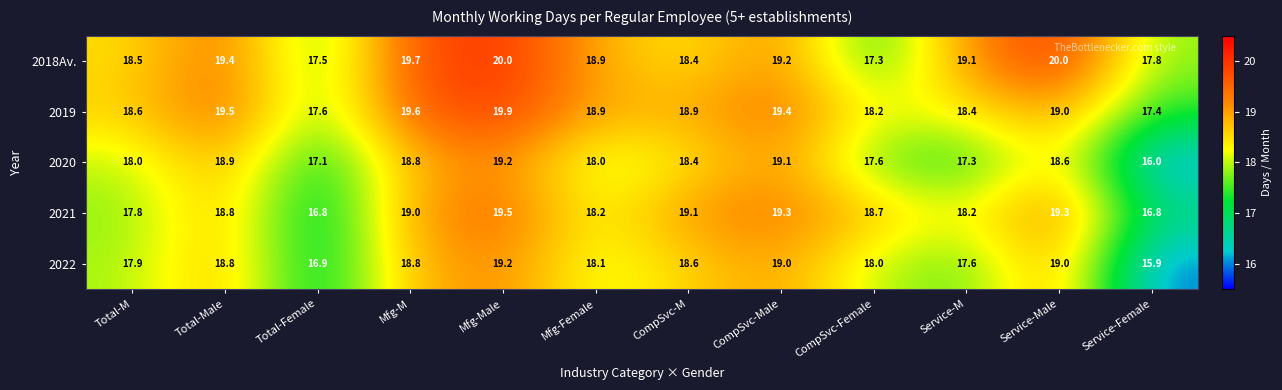

Is it true that 2021 equals 19.5 at Mfg-Male?

True